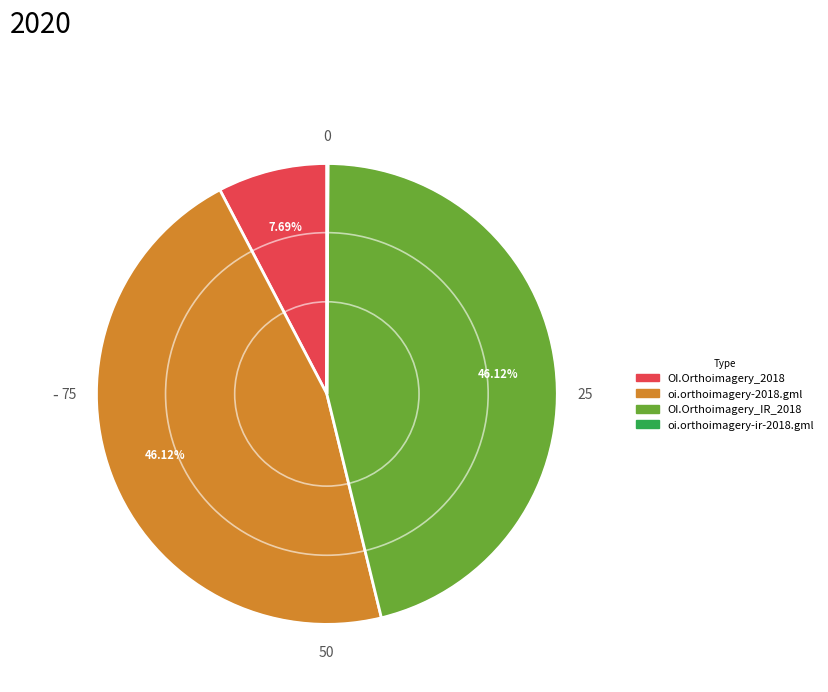

Does any single category account for the majority?

No